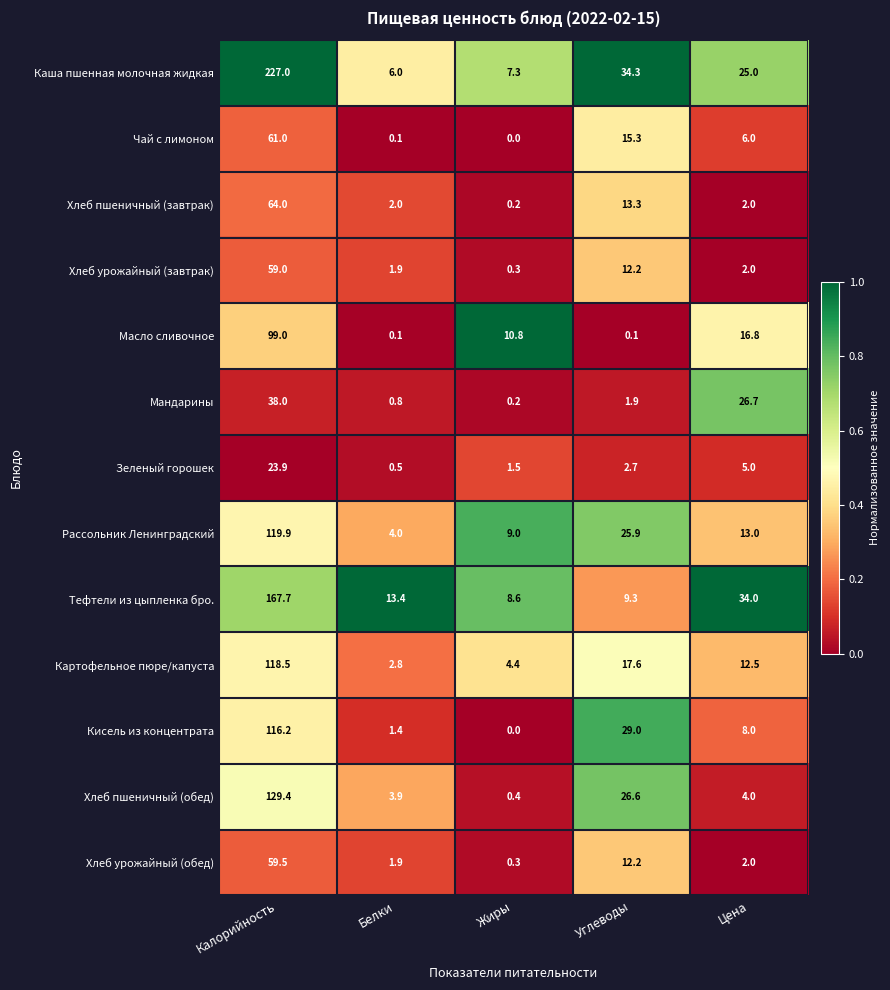

At which category is the sum across all series the highest?

Калорийность